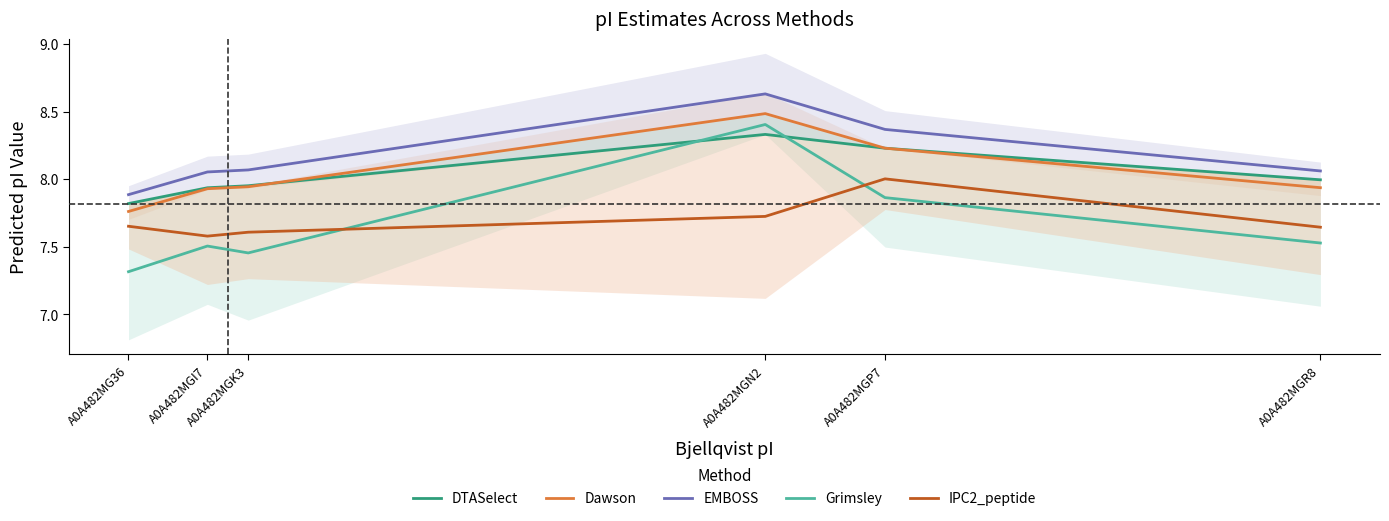

True or false: DTASelect has more than 2 interior local peaks.

False